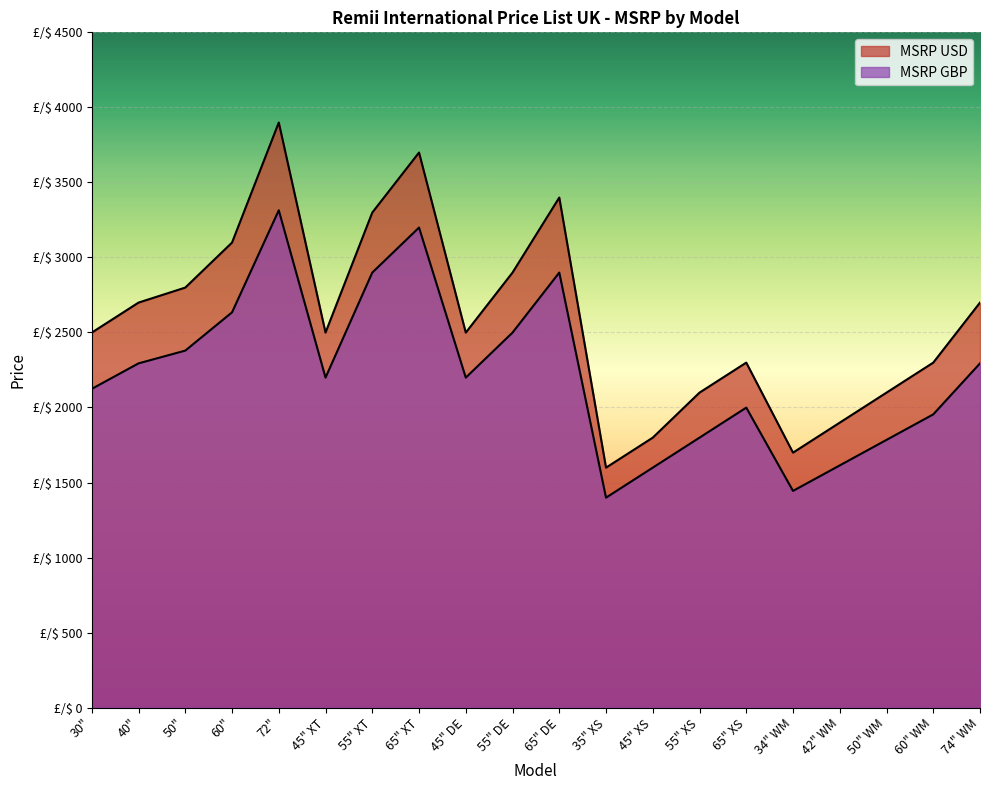

What is the maximum value shown in the chart?

3899